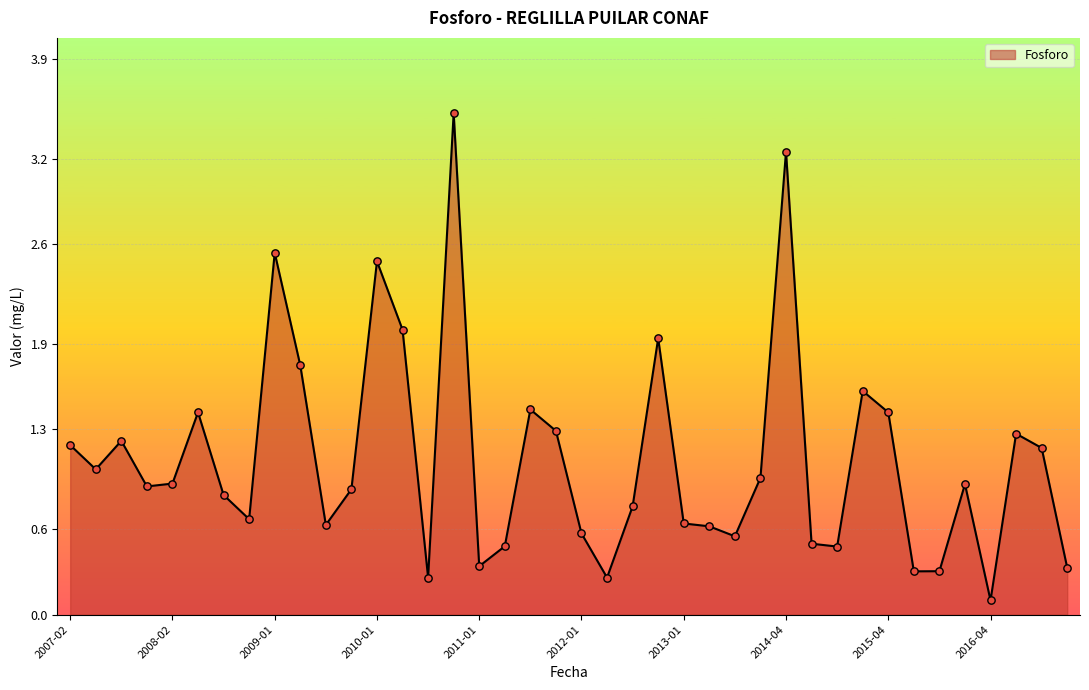

What is the greatest value displayed?

3.5